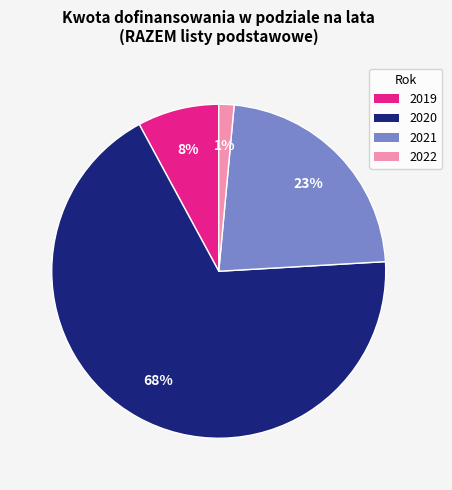

Which slice is the smallest?

2022